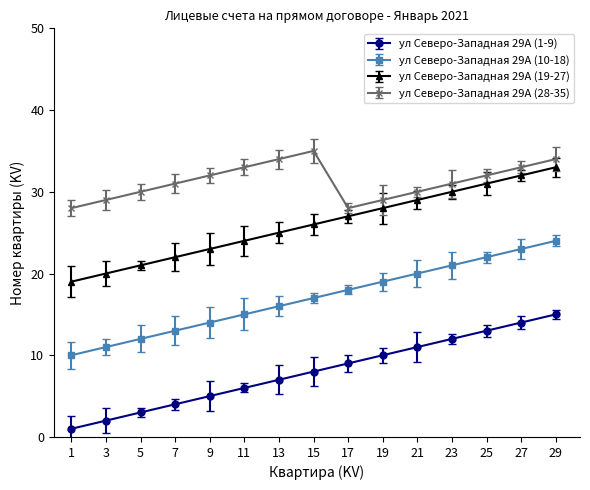

True or false: ул Северо-Западная 29А (10-18) has a value of 12 at 5.

True